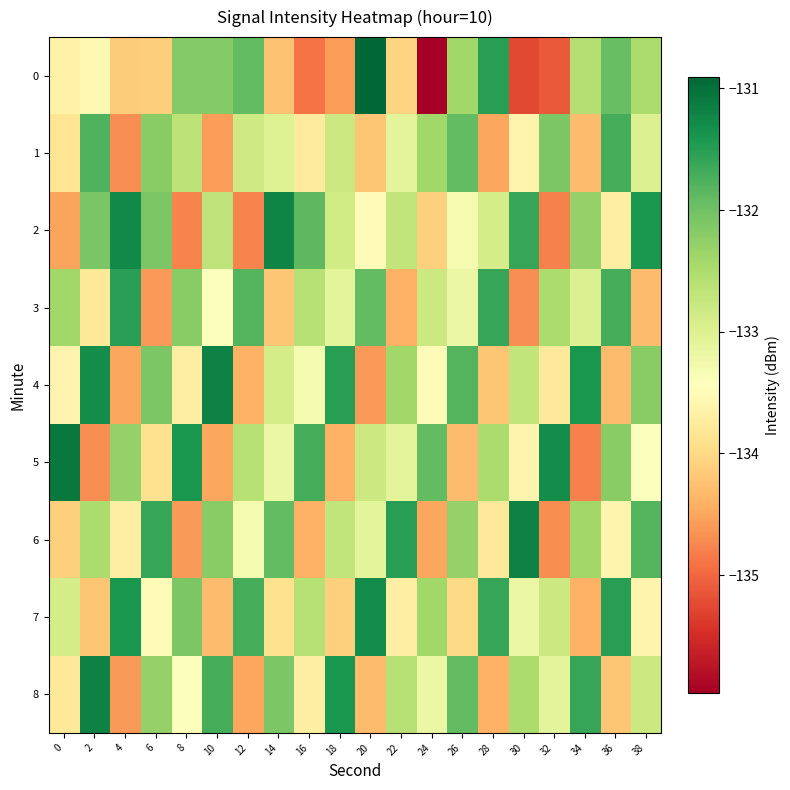

Count the number of categories in the chart.

20